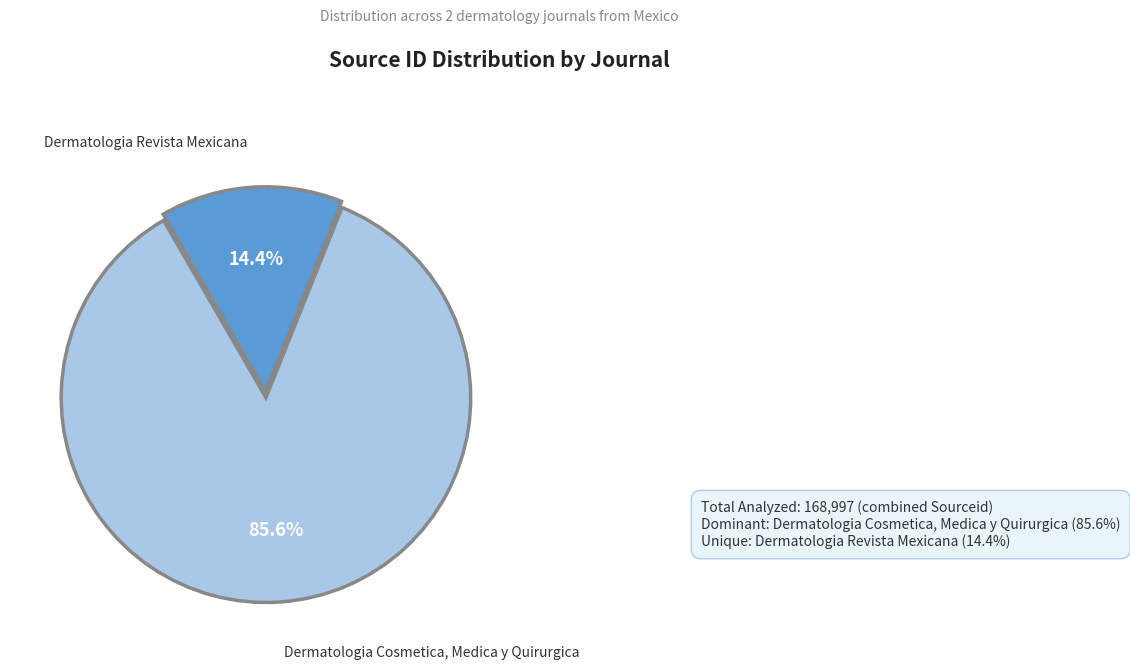

How many segments does this pie chart have?

2